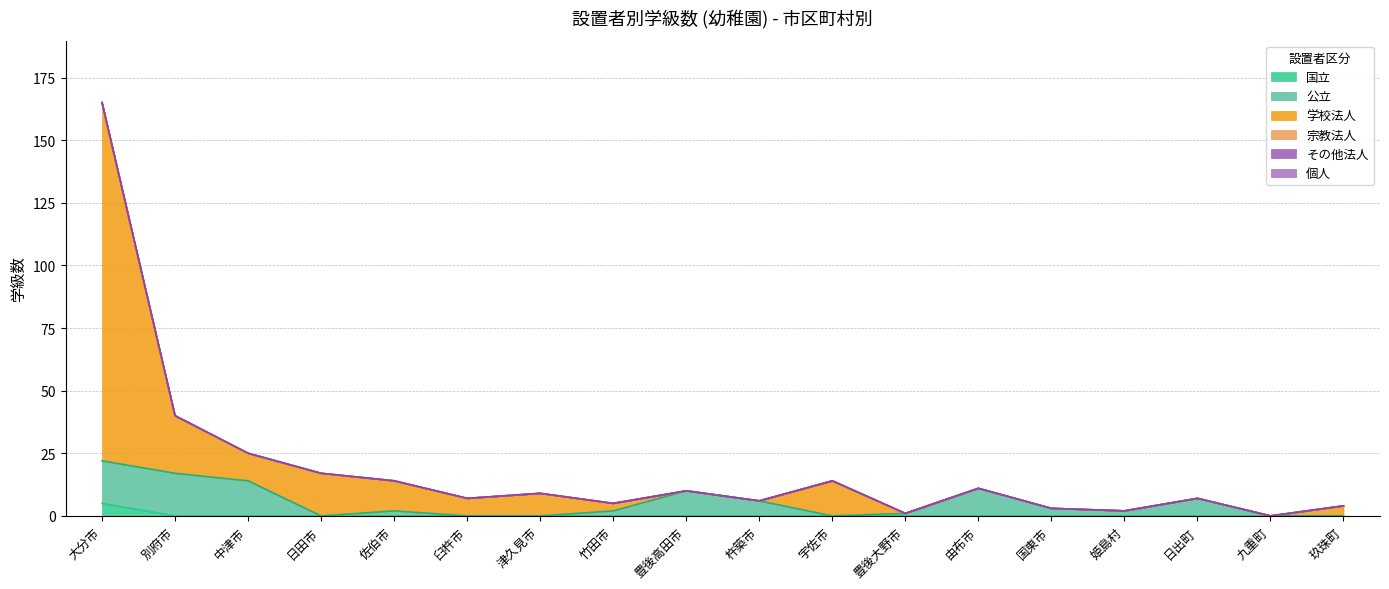

Is the value of 国立 at 豊後高田市 greater than the value of 学校法人 at 豊後高田市?

No